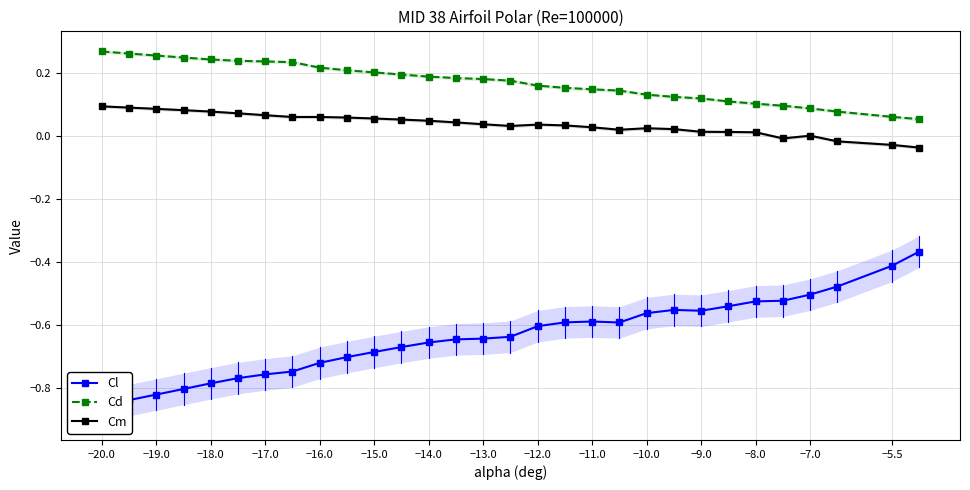

The value of Cd at −18.0 is 0.1. True or false?

False